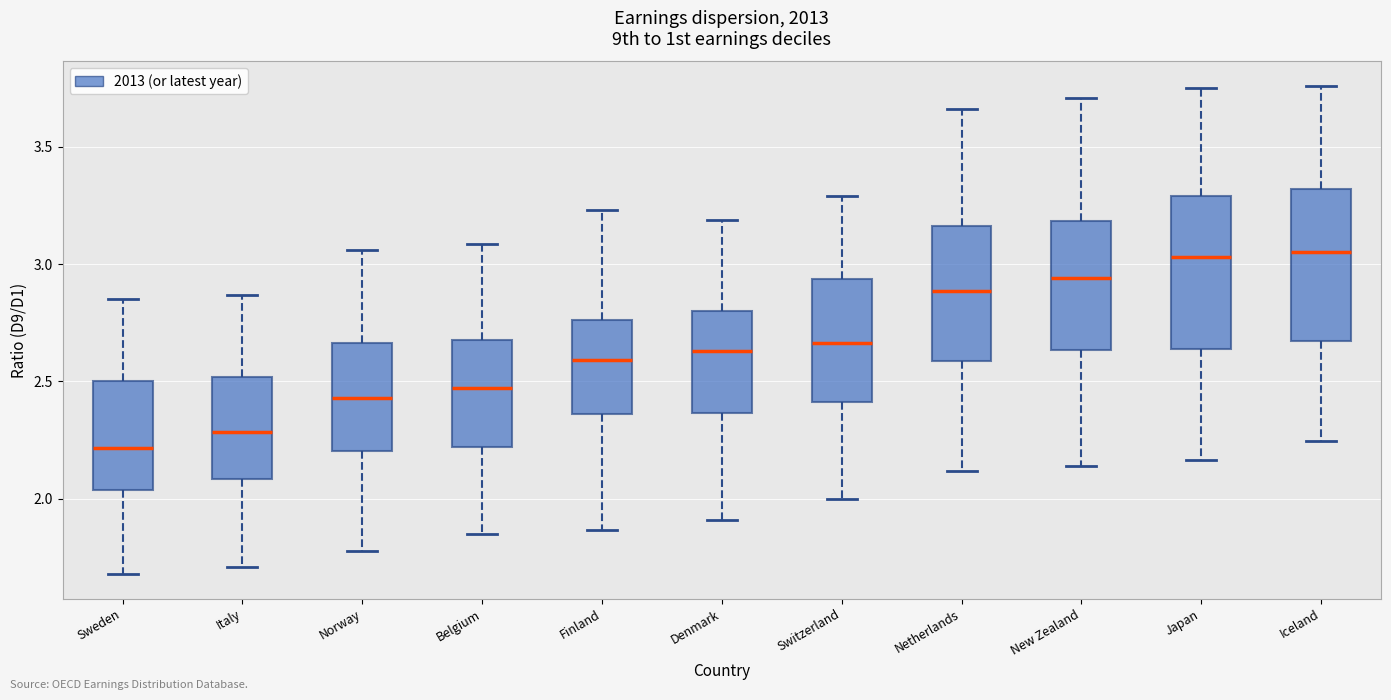

Where is the lower edge of the box for New Zealand on the y-axis? The values are not printed on the chart, so give them approximately, as read against the axis.

2.65